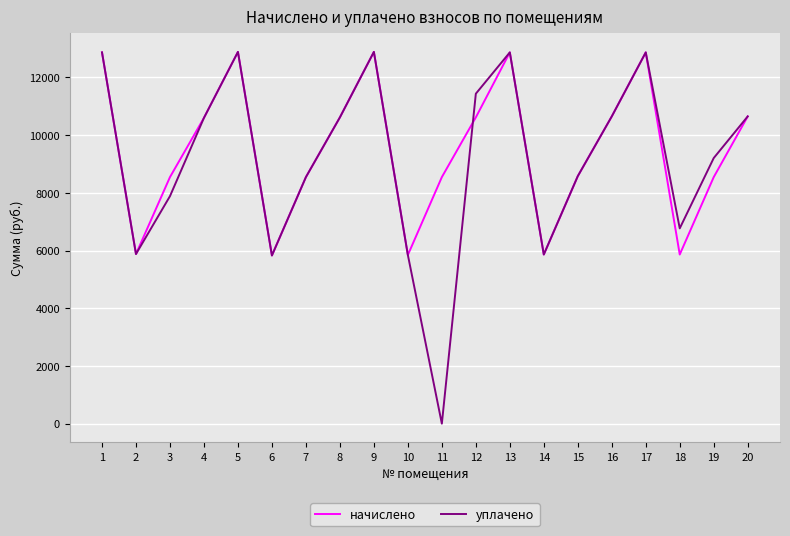

At which category does начислено reach its first local peak?

5